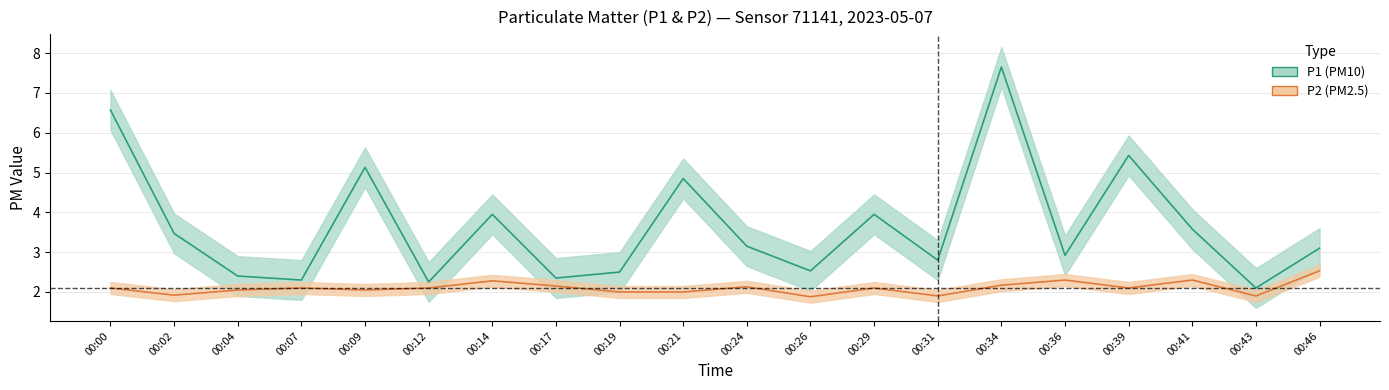

What is the value of the P1 point at the 18th from the left?

3.6